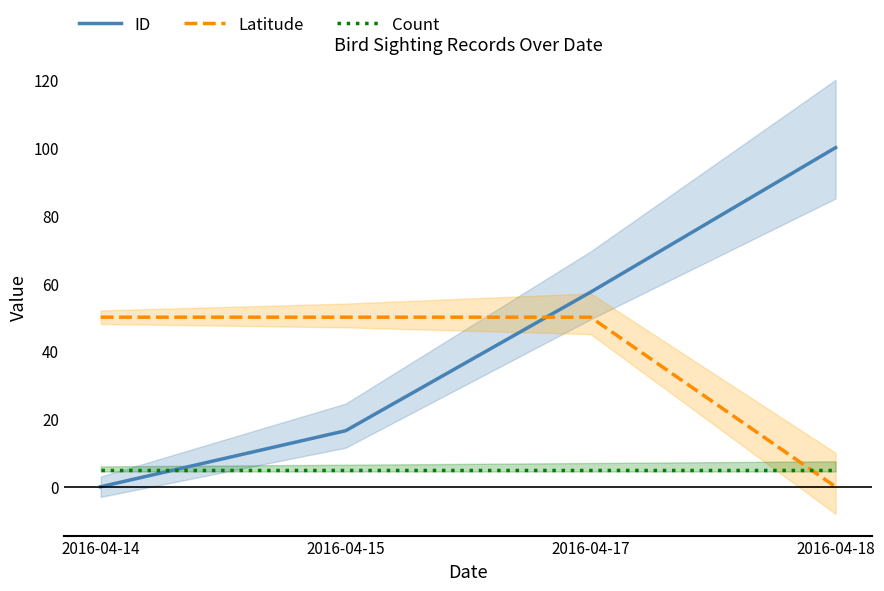

List the series in order of their peak value, lowest first.

Count, Latitude, ID